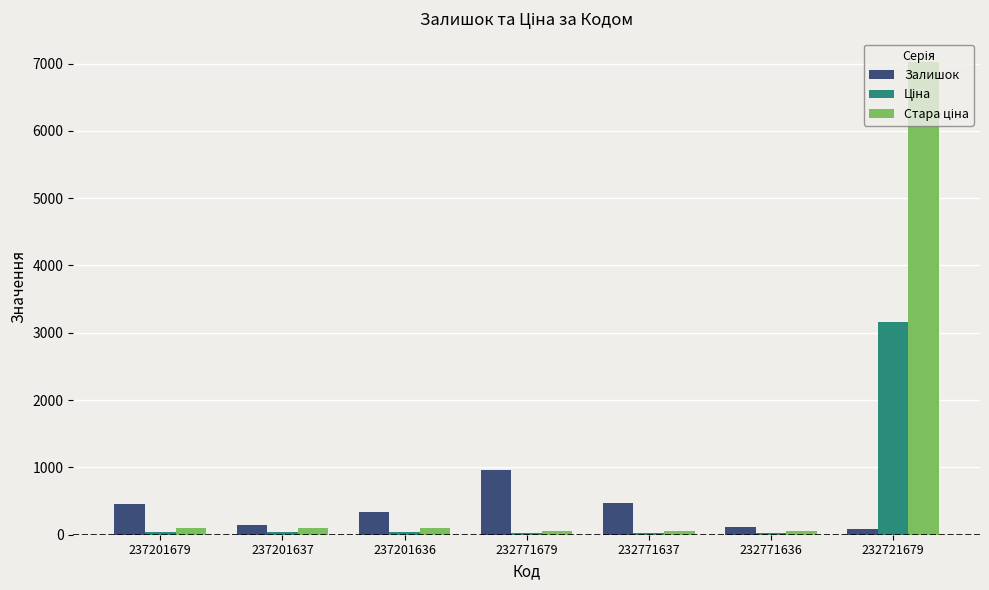

What is the average value of the Залишок series?

365.9